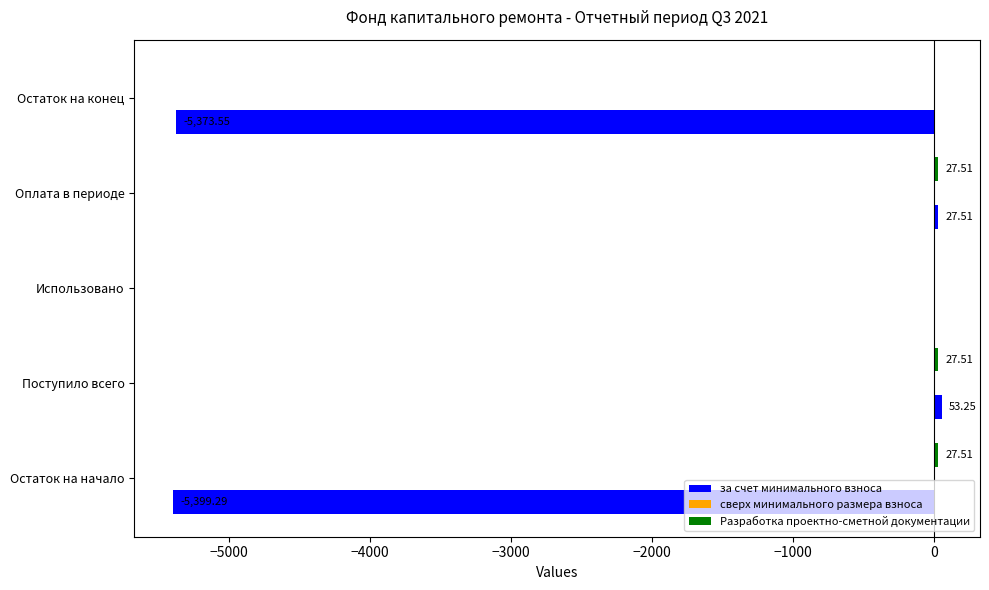

Which series changed the most between Остаток на начало and Поступило всего?

за счет минимального взноса